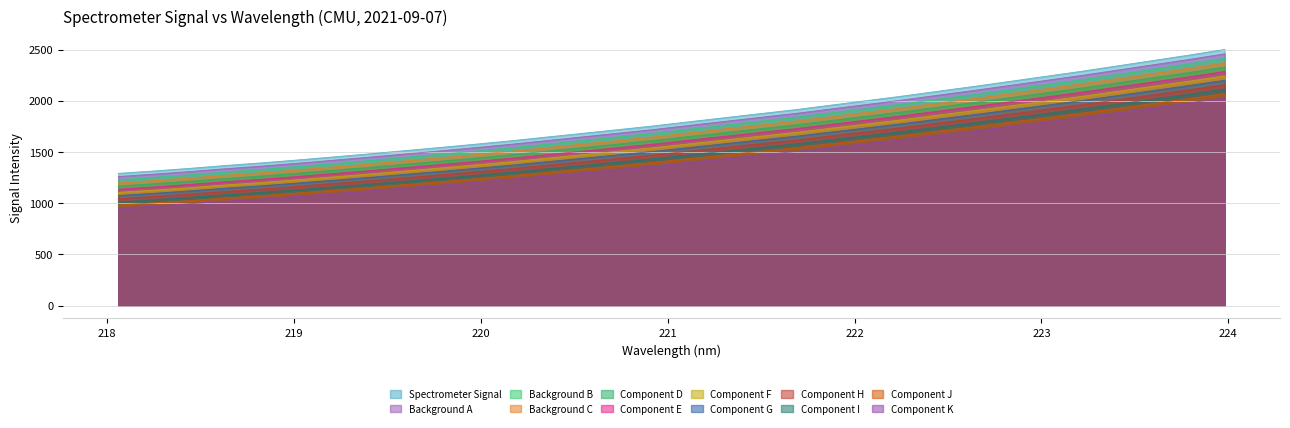

How many lines are shown in the chart?

12